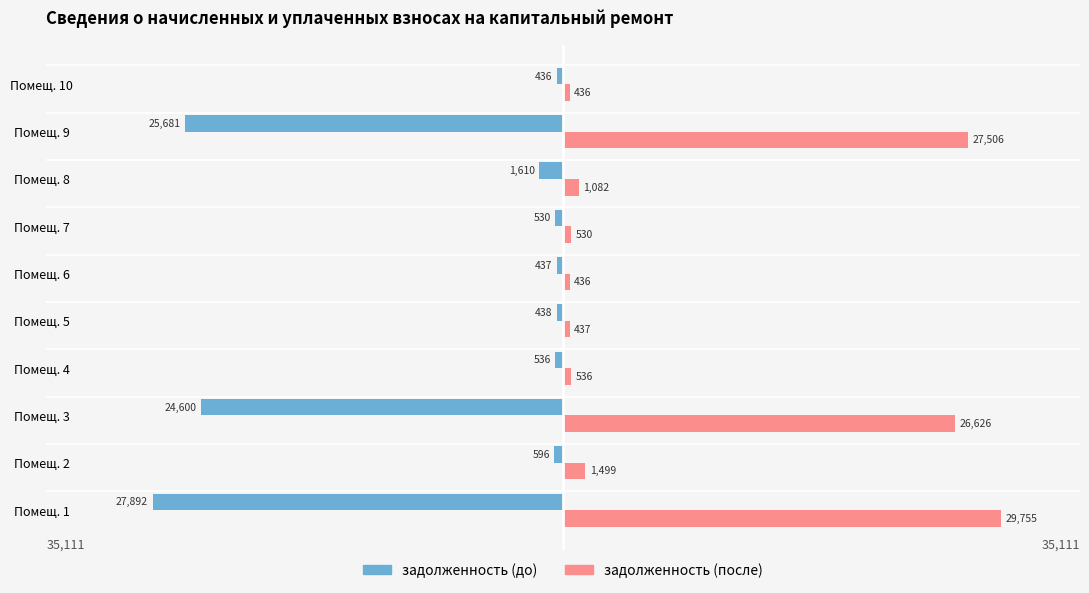

What is the difference between the задолженность (до) values at Помещ. 3 and Помещ. 5?

24162.0